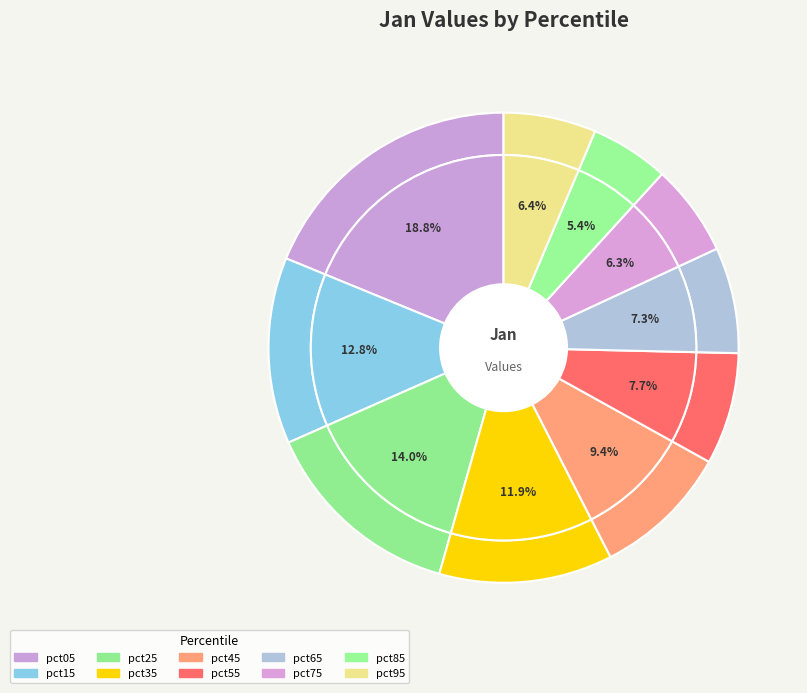

Combined, what portion of the pie is pct55 and pct85?

13.1%